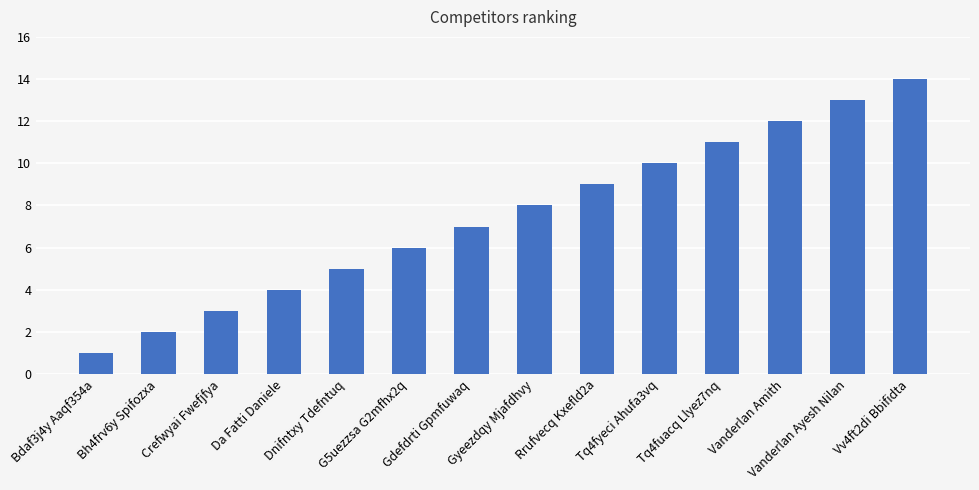

What is the minimum value shown in the chart?

1